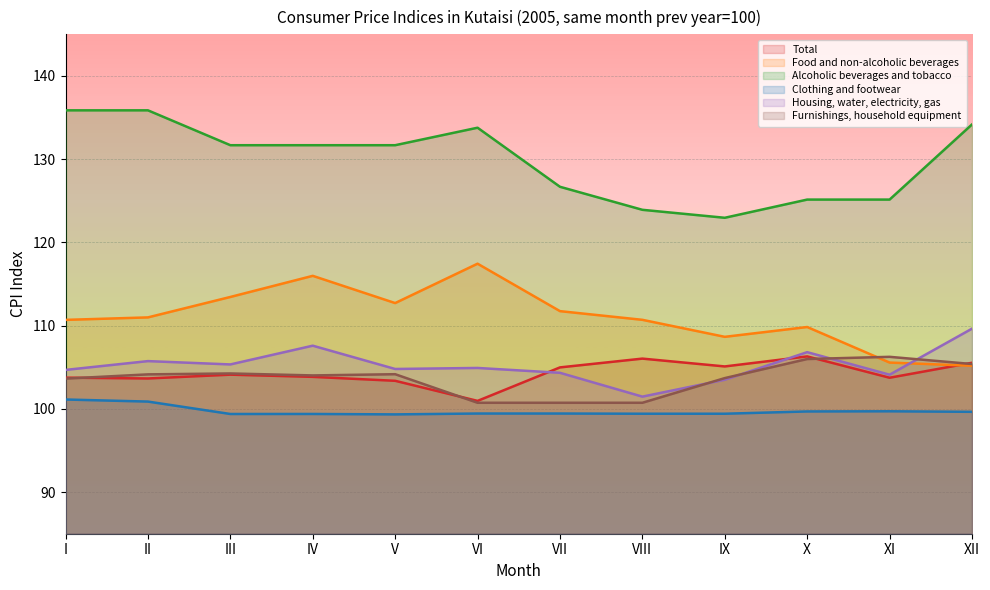

List the labels in order of Total value, smallest first.

VI, V, II, XI, I, IV, III, VII, IX, XII, VIII, X